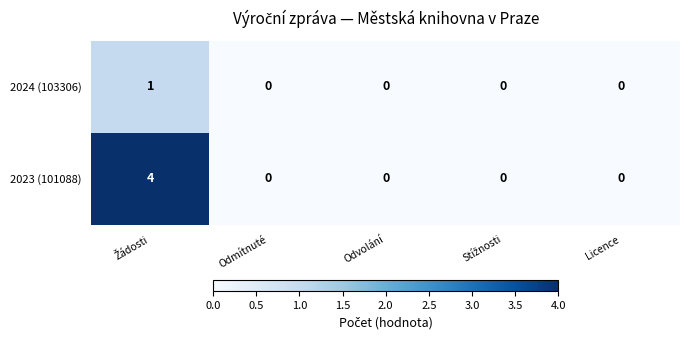

Which series has the largest total across all categories?

2023 (101088)